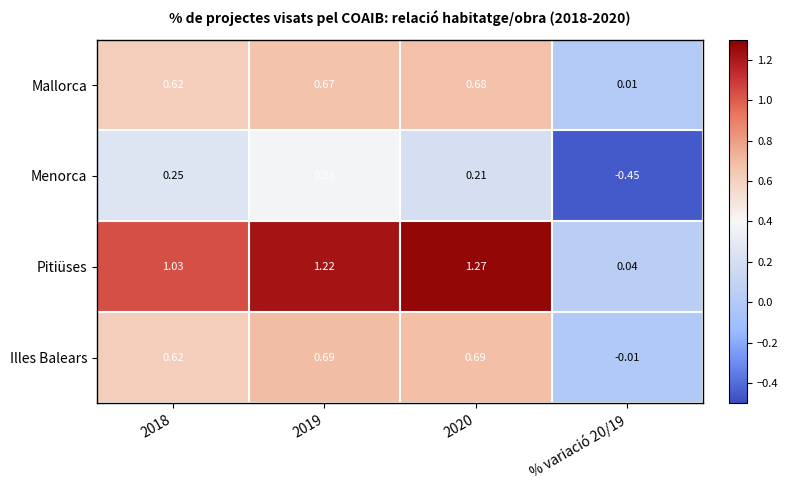

At which category is the sum across all series the highest?

2019